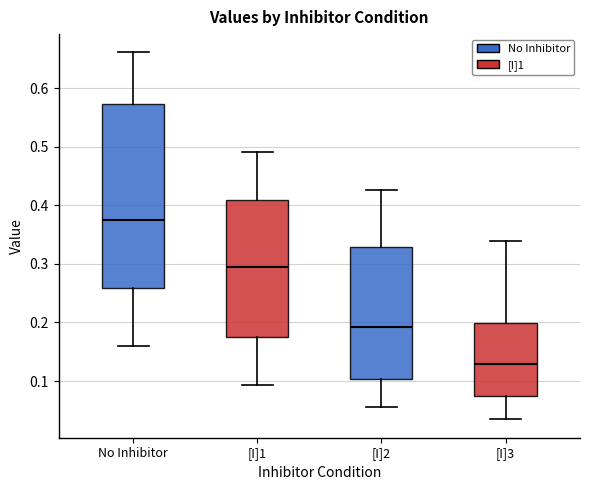

Which box has the lowest median line?

[I]3